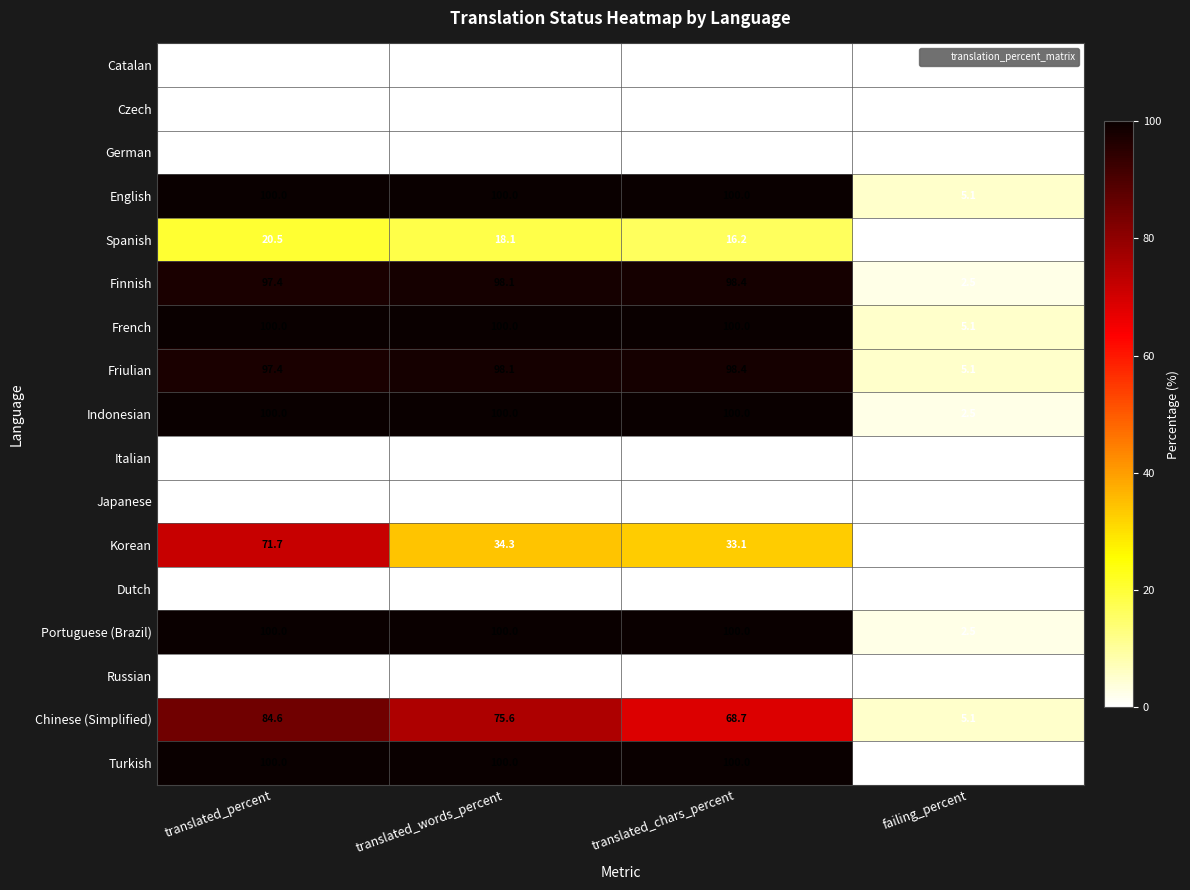

What is the total value across all series at translated_percent?

871.6